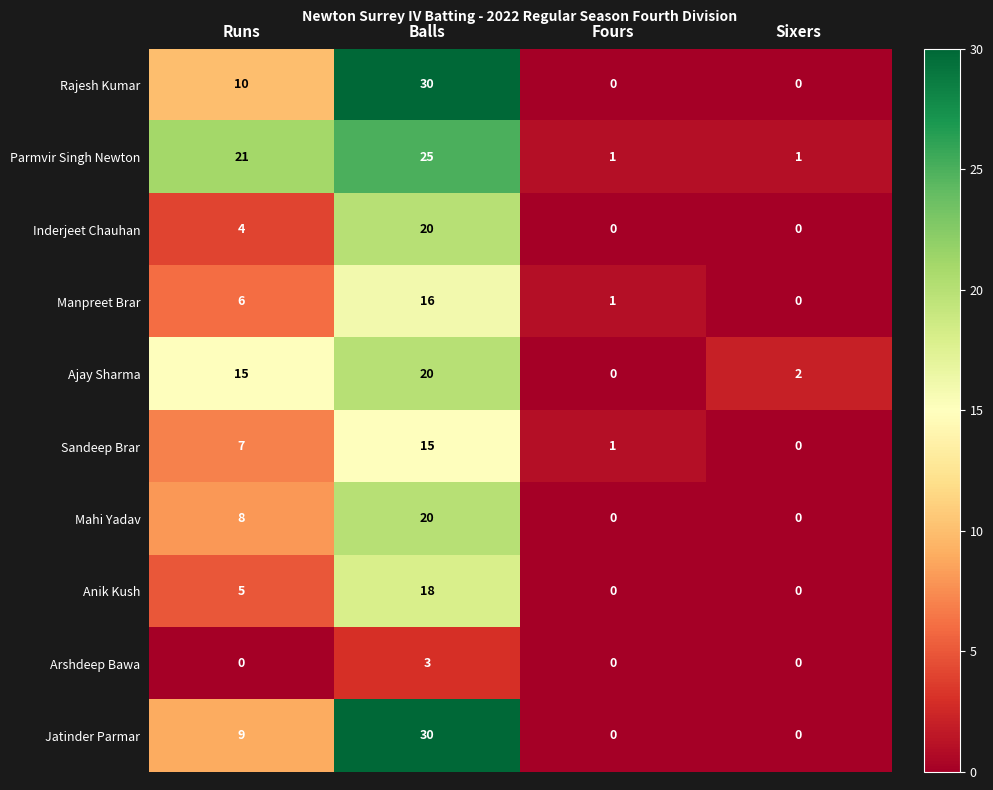

At which category is the sum across all series the highest?

Balls